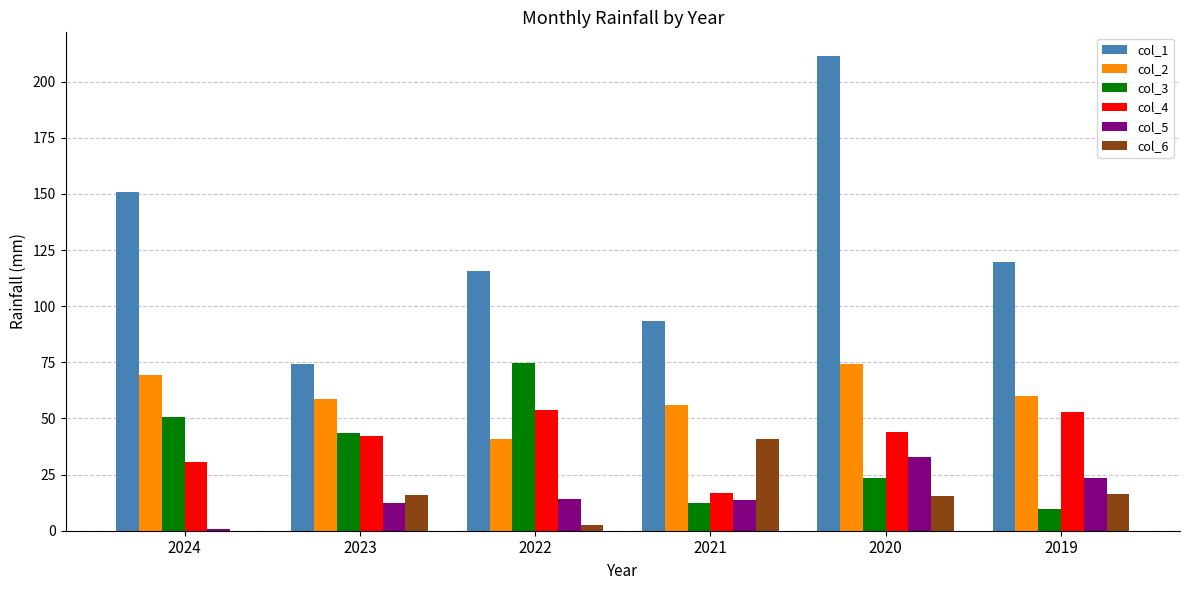

Are the bars grouped side by side (vs. stacked)?

Yes